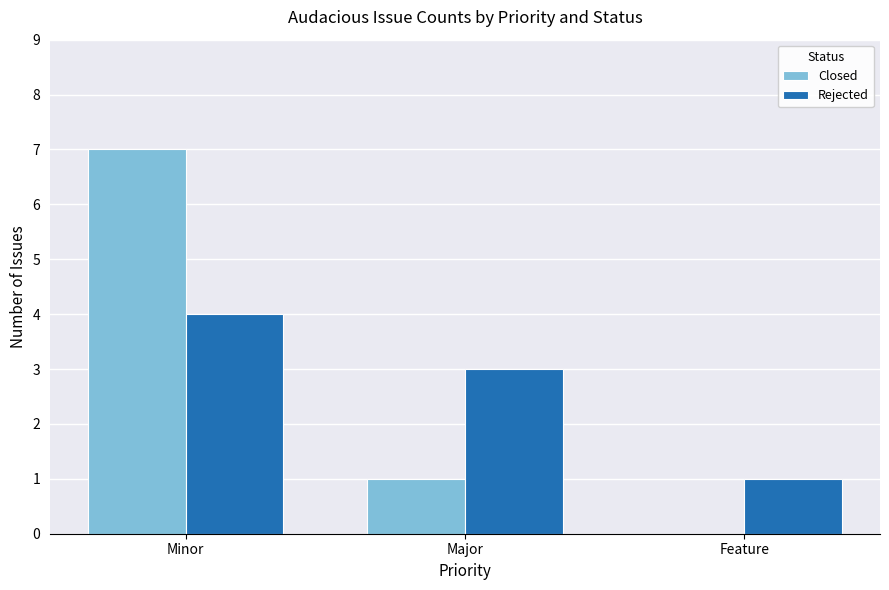

Count the Closed values in the range 0 to 7.

3